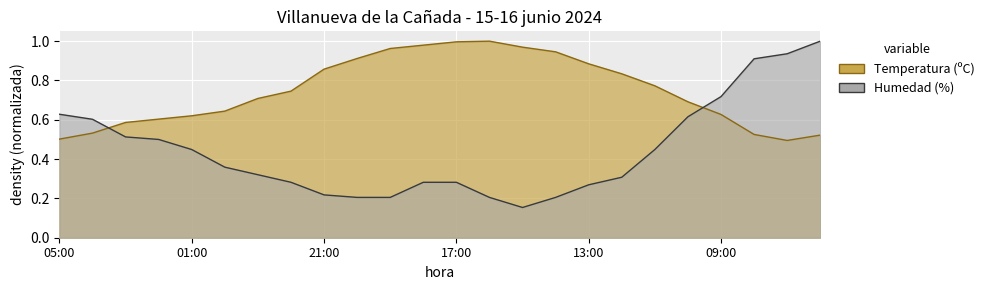

How many intersections are there between Temperatura (ºC) and Humedad (%)?

2